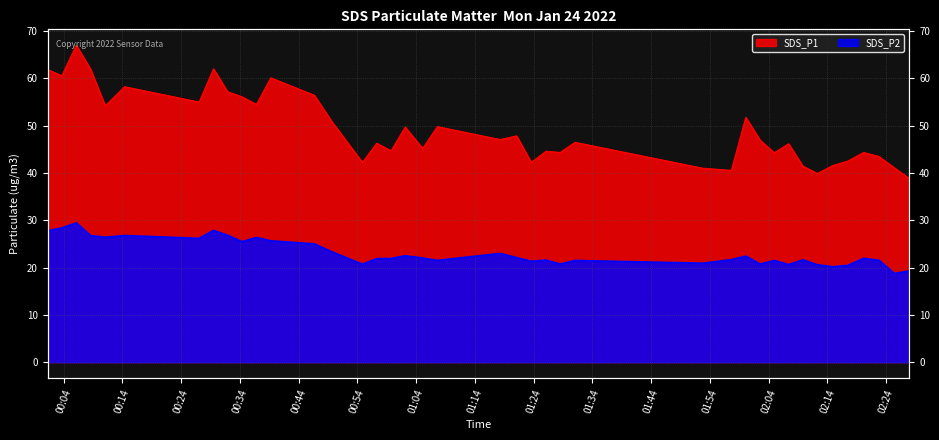

The value of SDS_P2 at 2022/01/24 02:22:46 is 21.6. True or false?

True